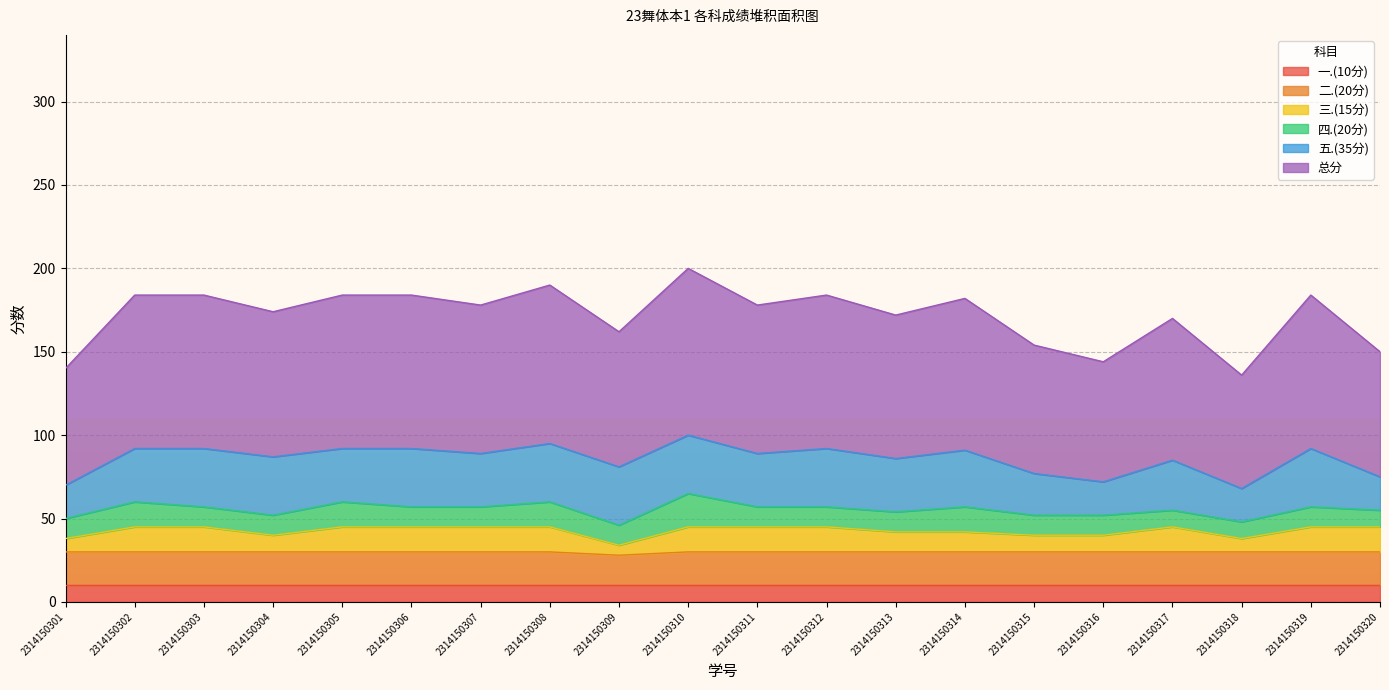

Between 2314150302 and 2314150306, which series saw the biggest shift?

总分